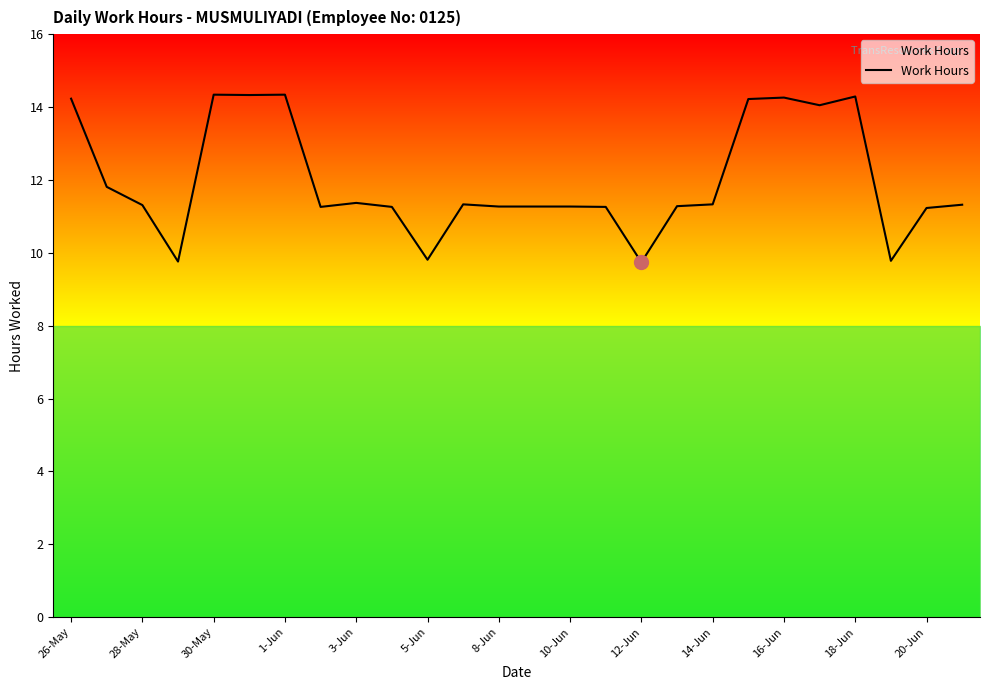

What is the sum of all values?

311.7